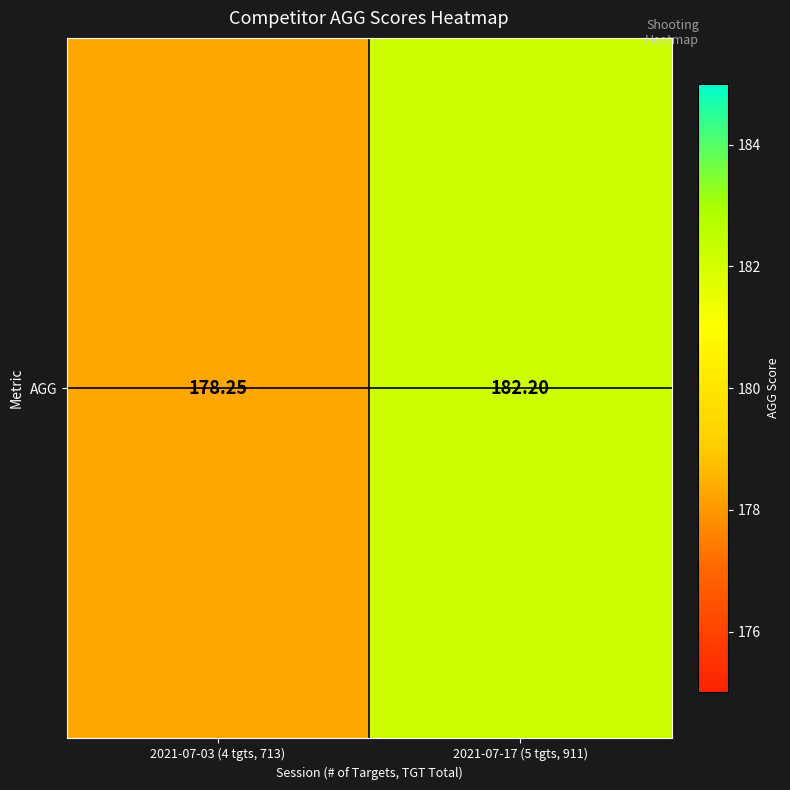

What is the maximum value shown in the chart?

182.2